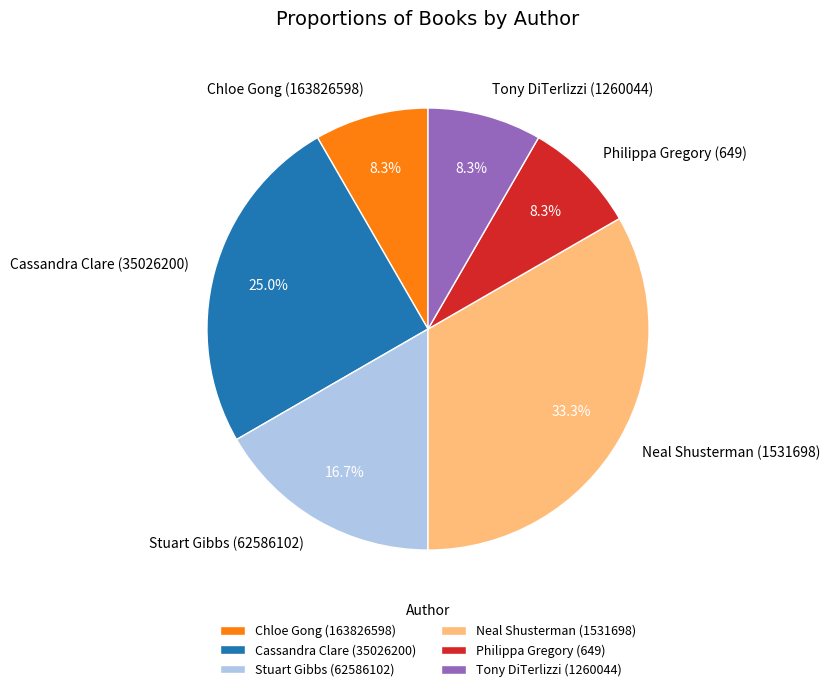

To the nearest percent, what portion does Cassandra Clare (35026200) represent?

25%